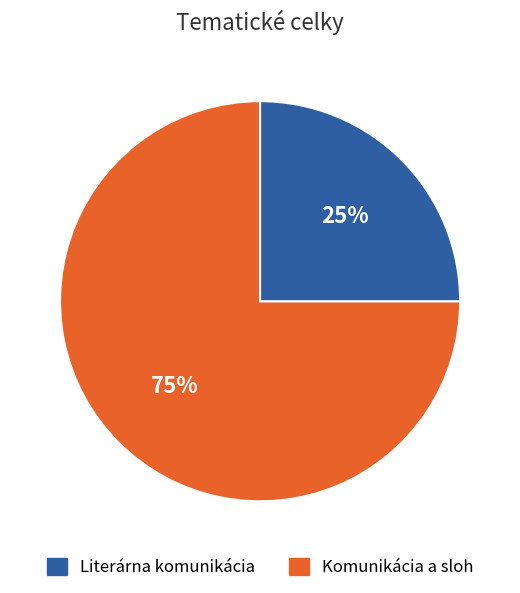

Is there a majority slice in this chart?

Yes